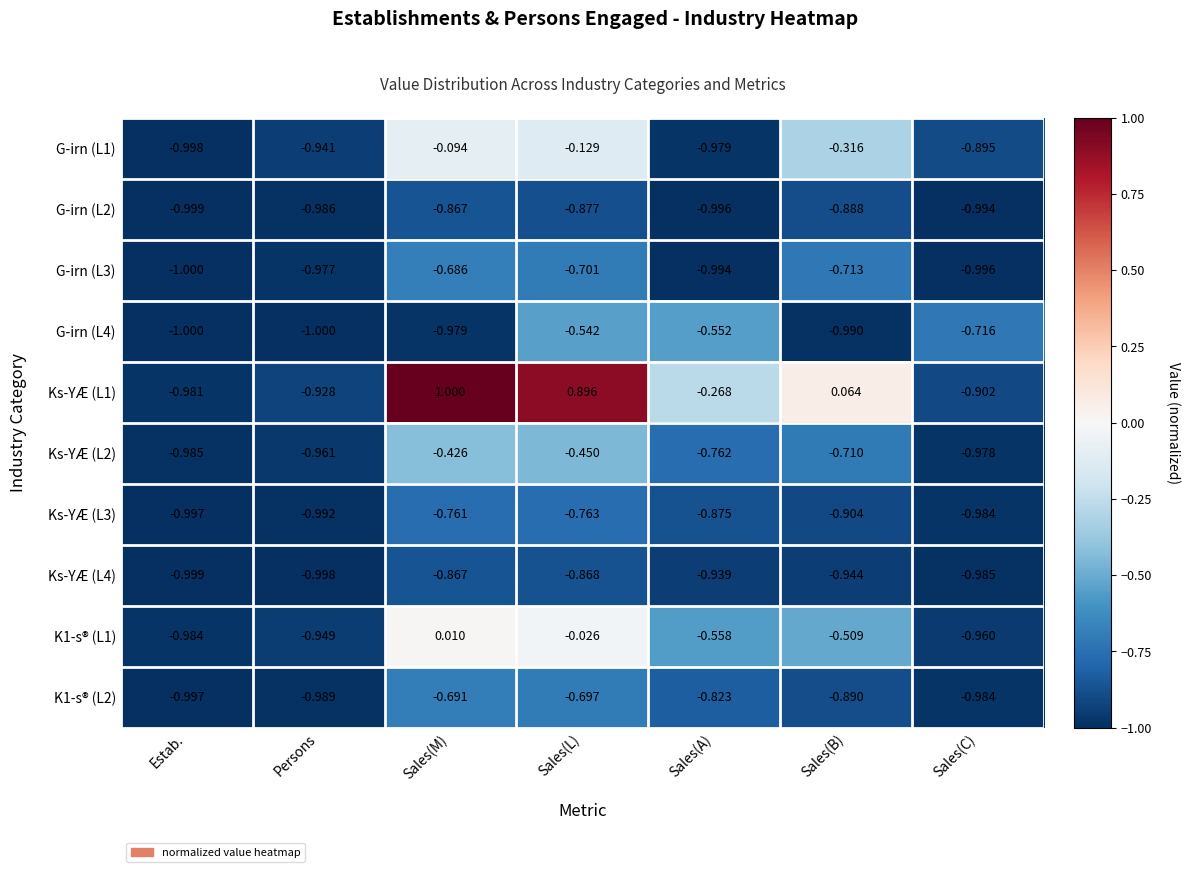

Which category has the lowest value in the G-irn (L3) series?

Estab.